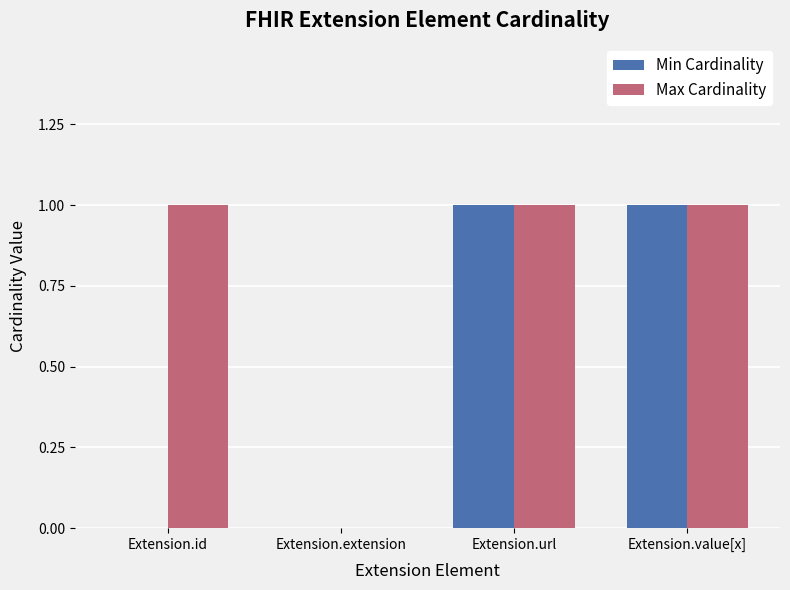

Reading right to left, extract all data points from this chart.

Min Cardinality: 1	1	0	0
Max Cardinality: 1	1	0	1